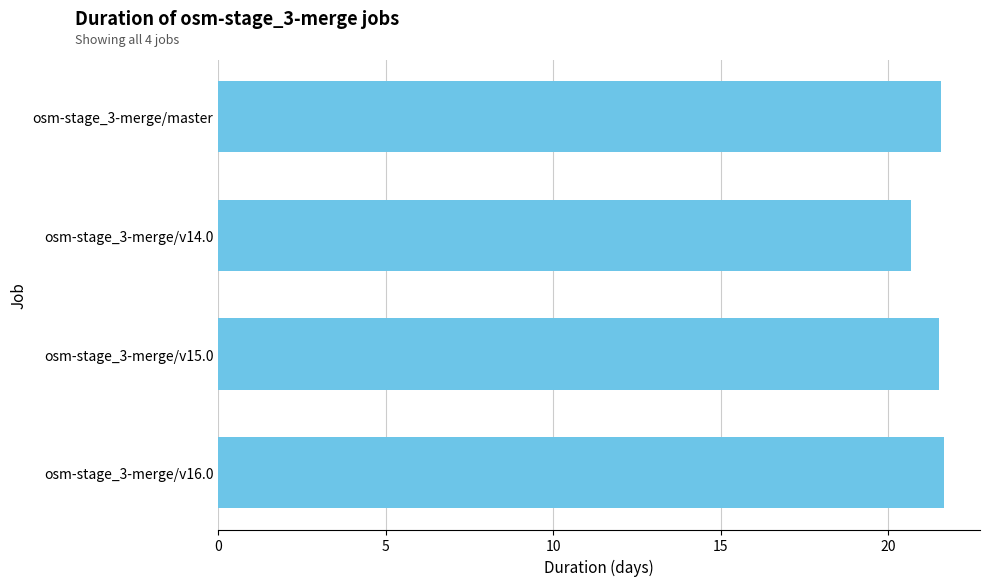

What is the greatest value displayed?

21.6